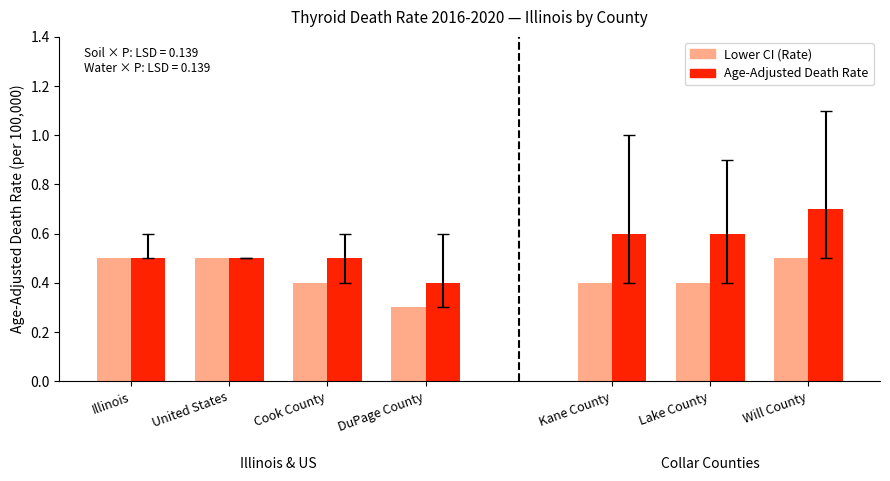

True or false: Lower CI (Rate) has a value of 0.4 at Cook County.

True